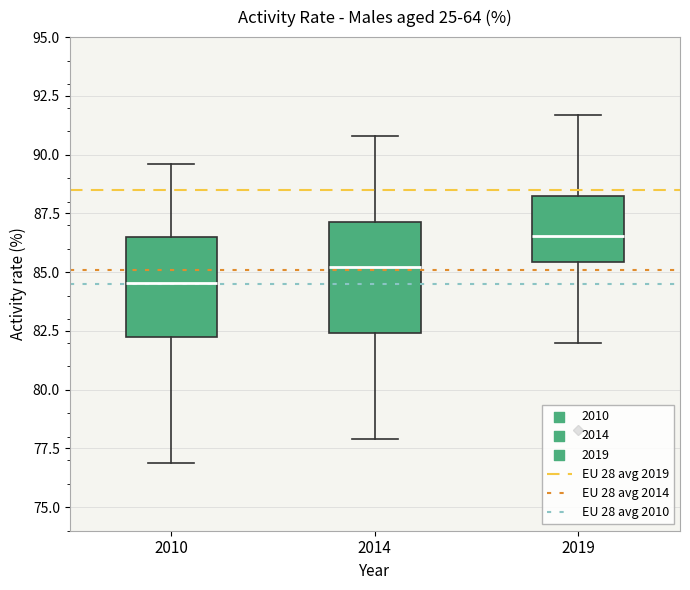

Which box's median line is the highest?

2019